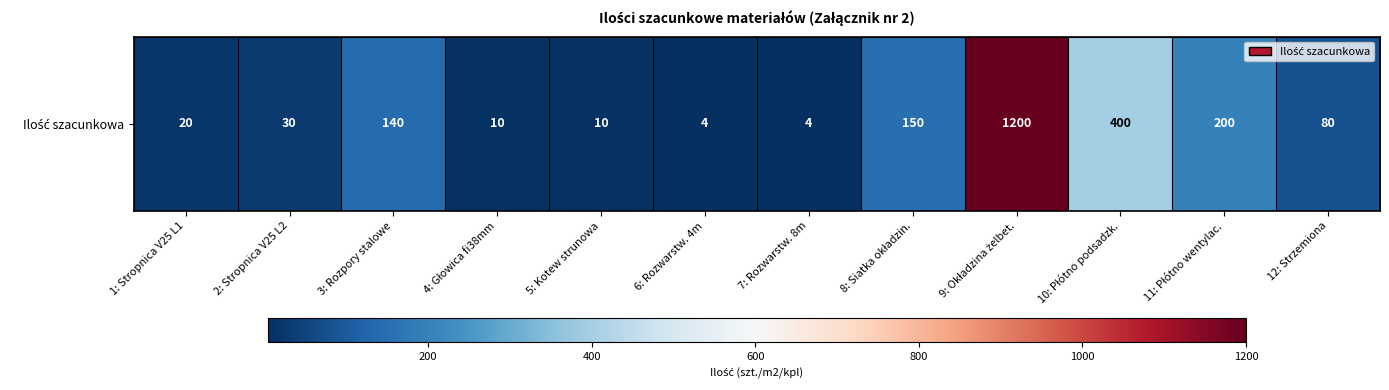

What is the sum of all values?

2248